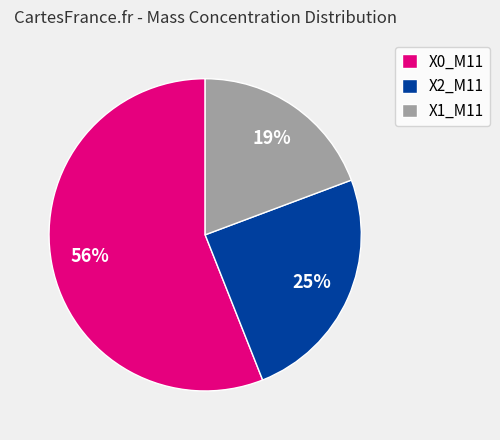

How many slices are in this pie chart?

3